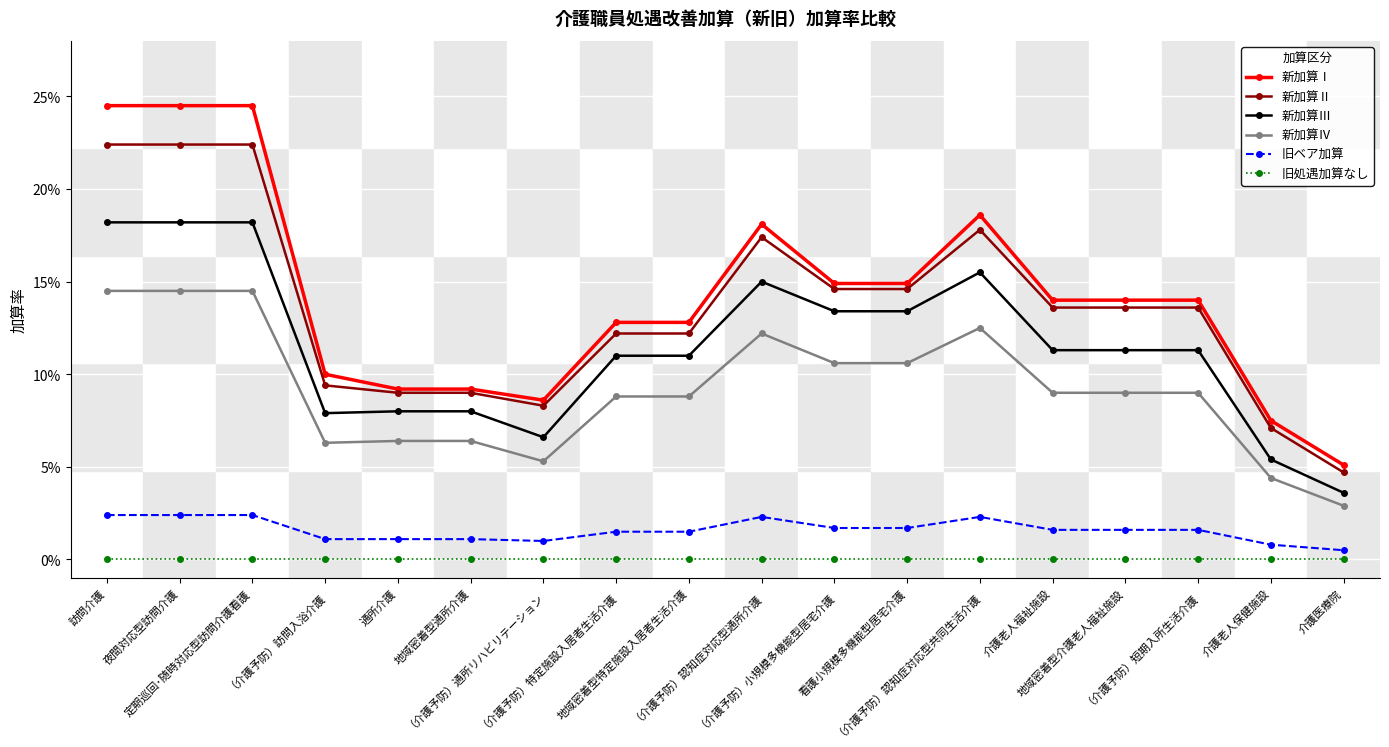

True or false: 新加算Ⅰ and 新加算Ⅲ cross at least once.

False